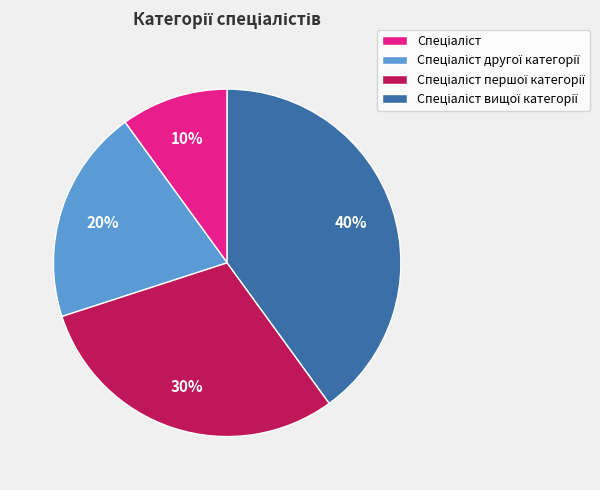

To the nearest percent, what is the average slice percentage?

25%